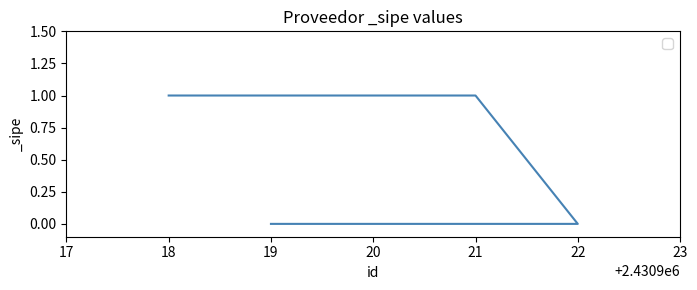

Rank the categories by value from lowest to highest.

19, 22, 21, 20, 18